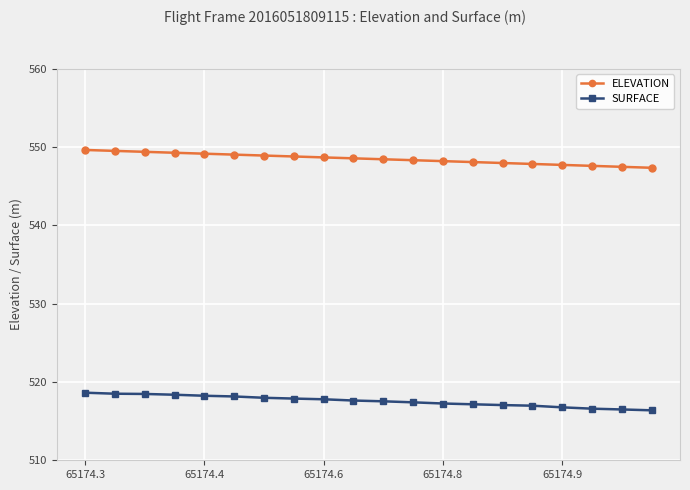

Which series has the largest total across all categories?

ELEVATION